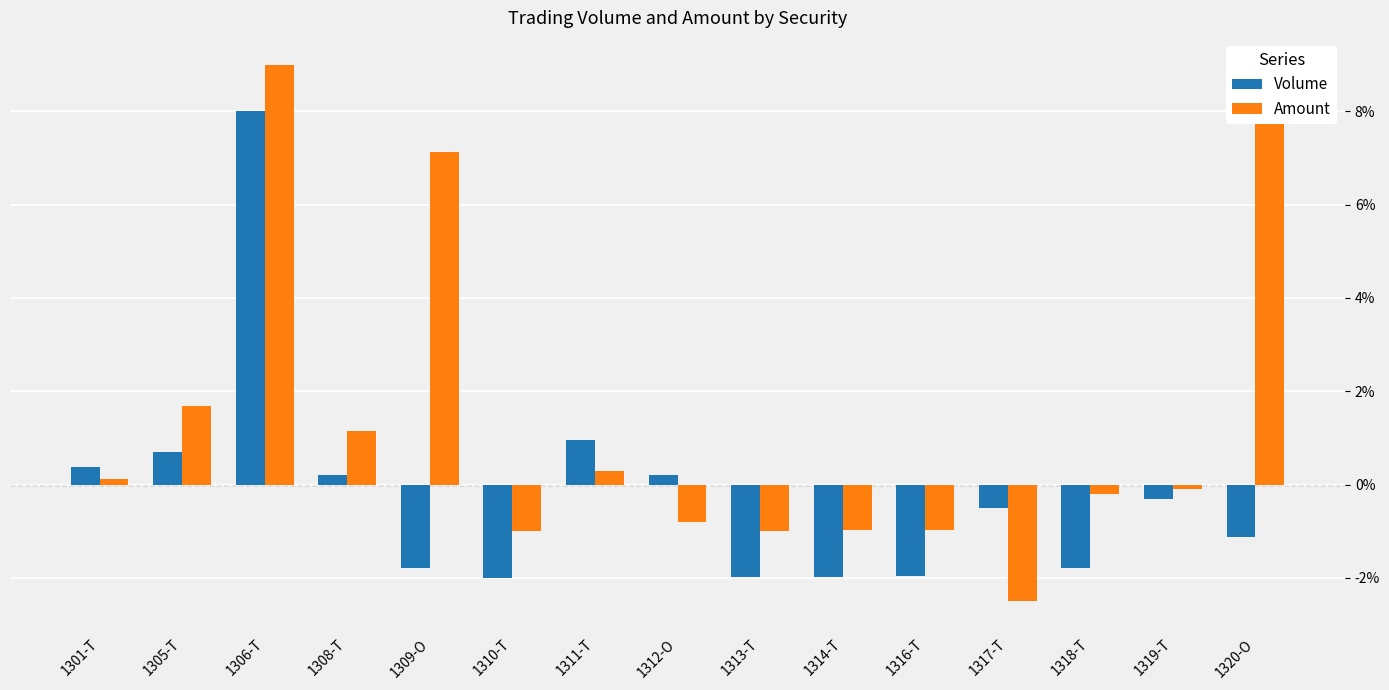

How many data points in Volume are above 0?

6